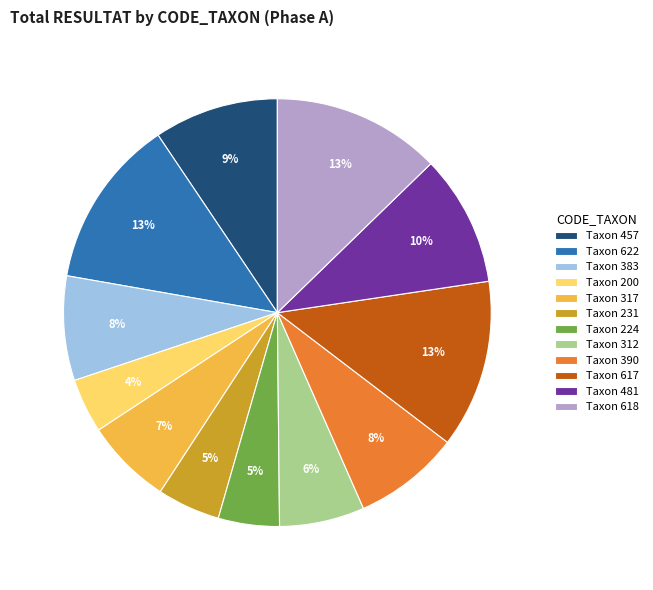

Do Taxon 481 and Taxon 457 together represent more than half of the pie?

No